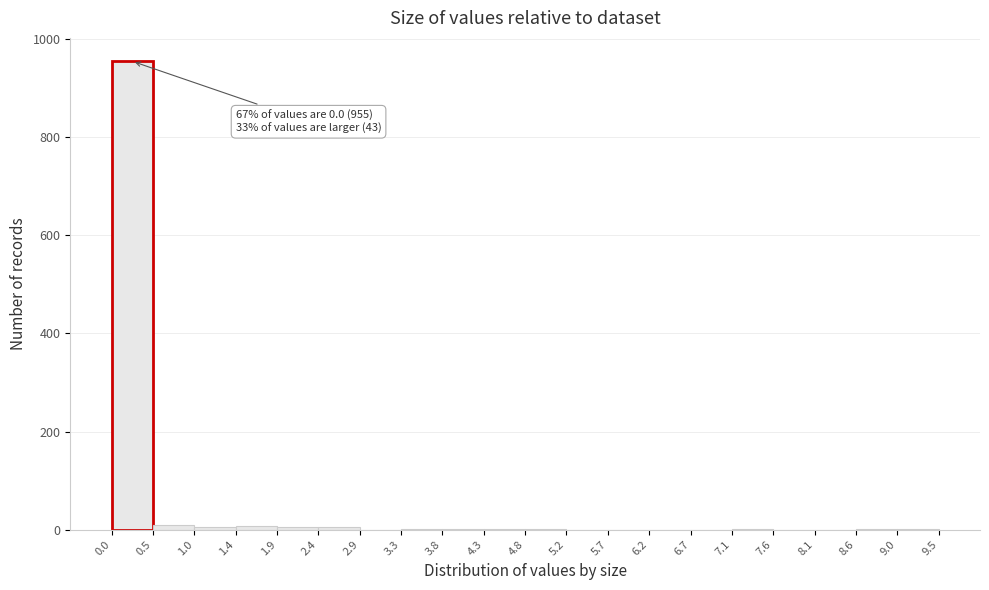

Which range on the x-axis has the tallest bar?

0.0 to 0.5